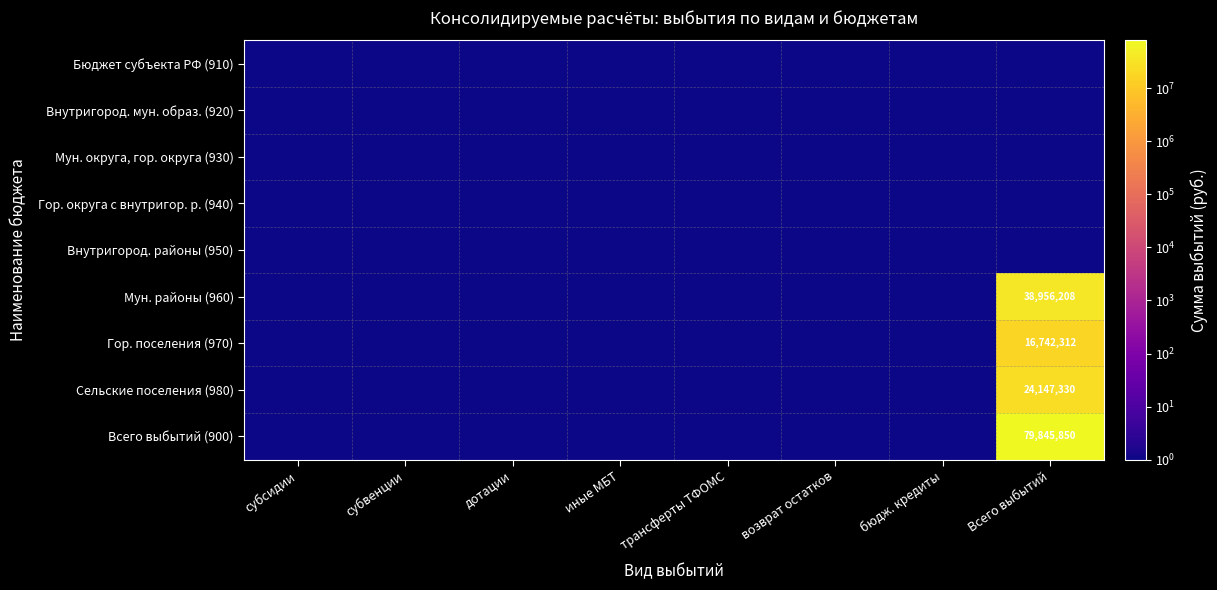

Where is Мун. округа, гор. округа (930) nearest to the value 1?

субсидии